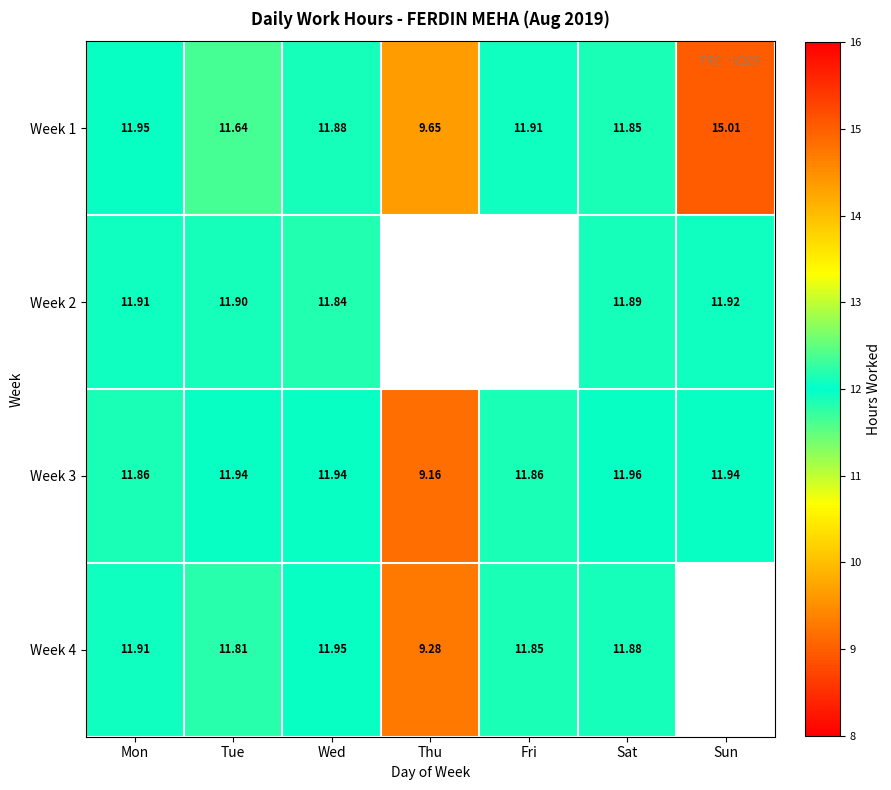

Where is Week 1 nearest to the value 12?

Mon